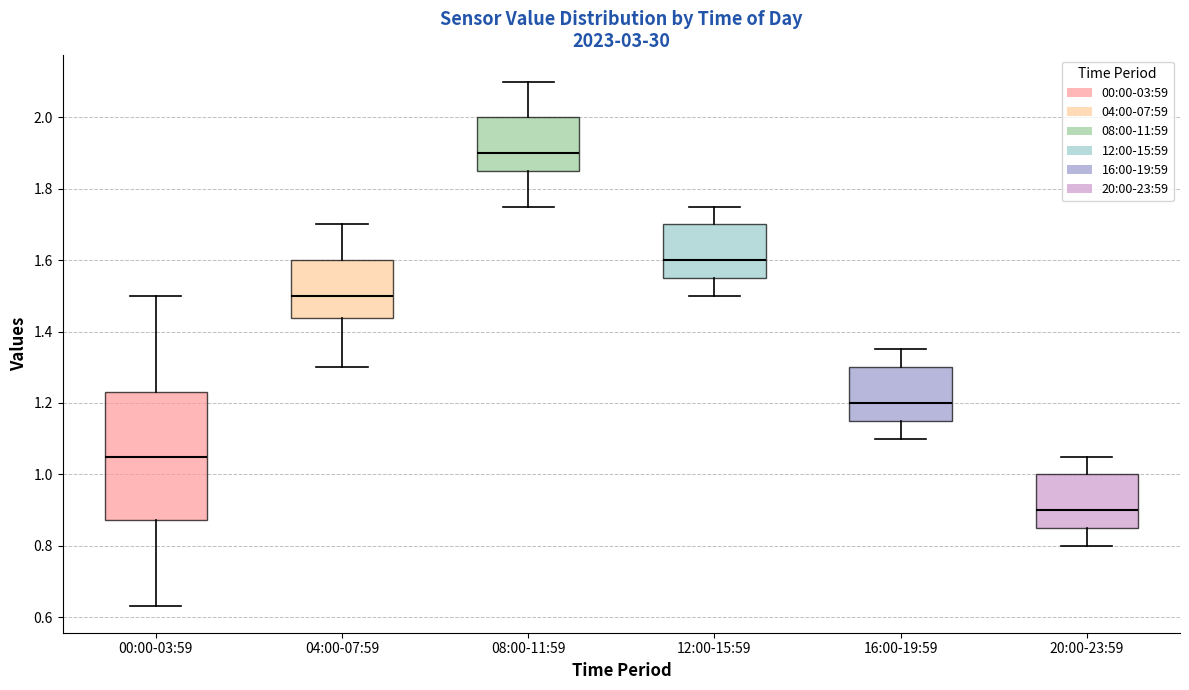

Which box has the lowest median line?

20:00-23:59